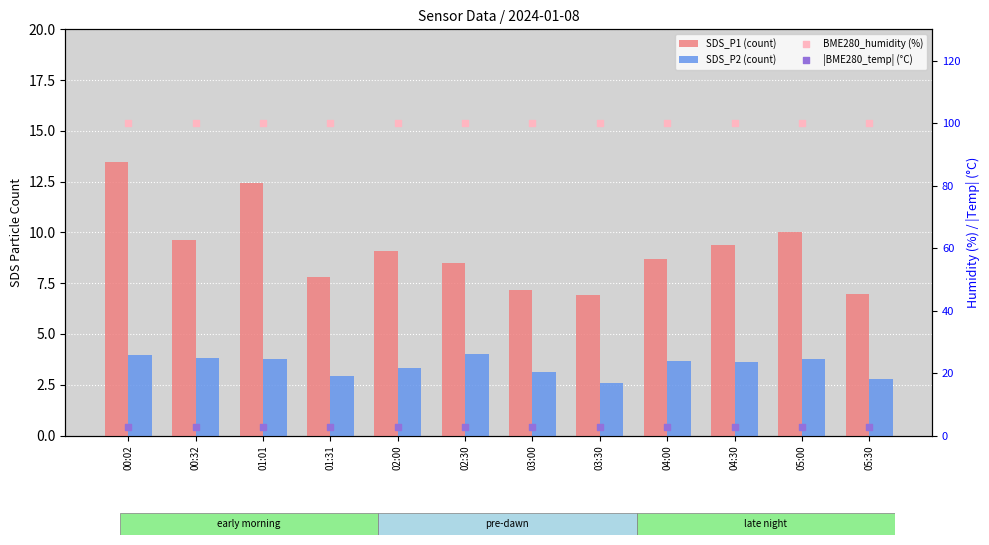

Is the value of |BME280_temp| (°C) at 00:02 greater than the value of SDS_P2 (count) at 04:30?

No